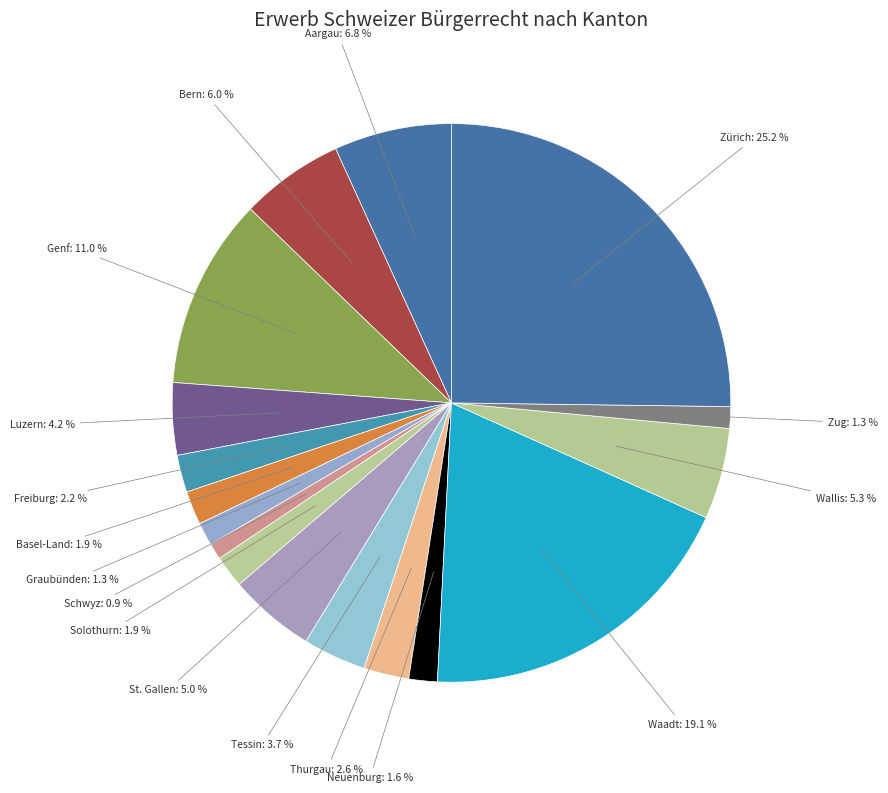

Combined, what portion of the pie is St. Gallen and Luzern?

9.2%